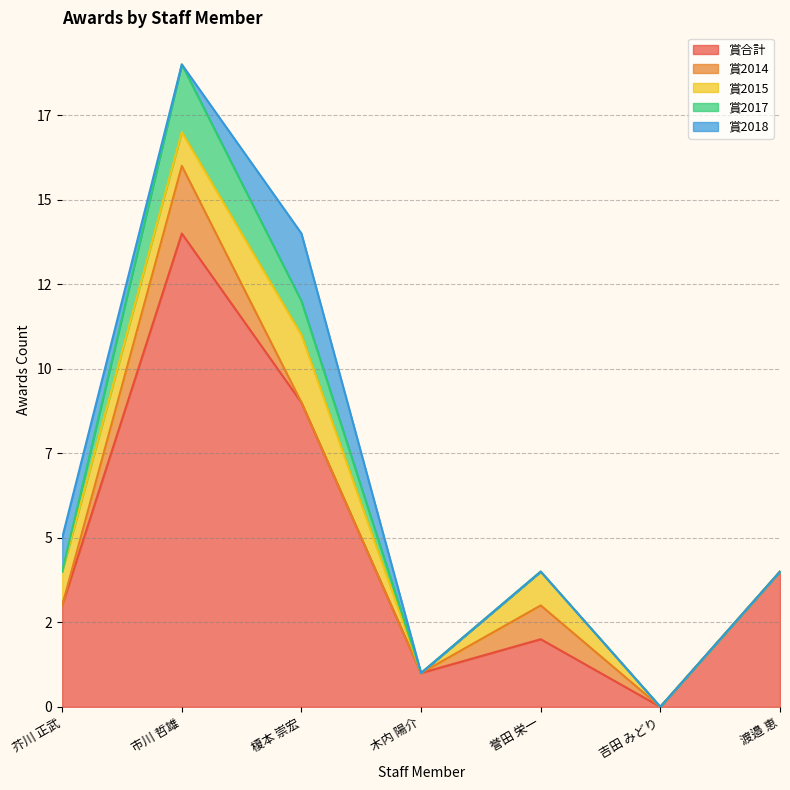

Between 芥川 正武 and 木内 陽介, which is larger?

芥川 正武